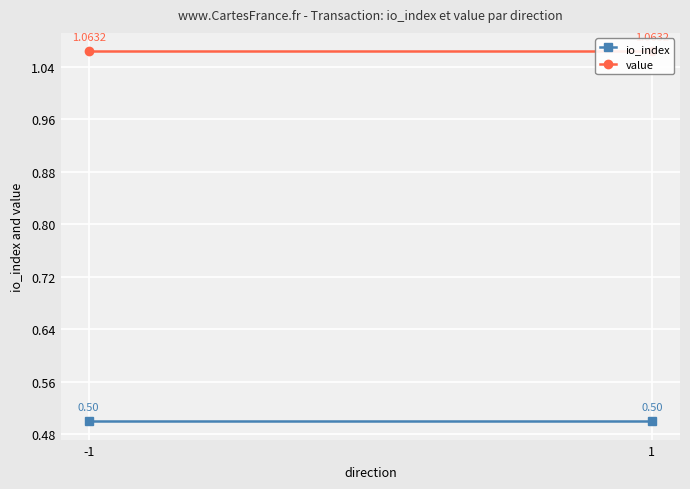

At 1, list the series in order from smallest to largest.

io_index, value